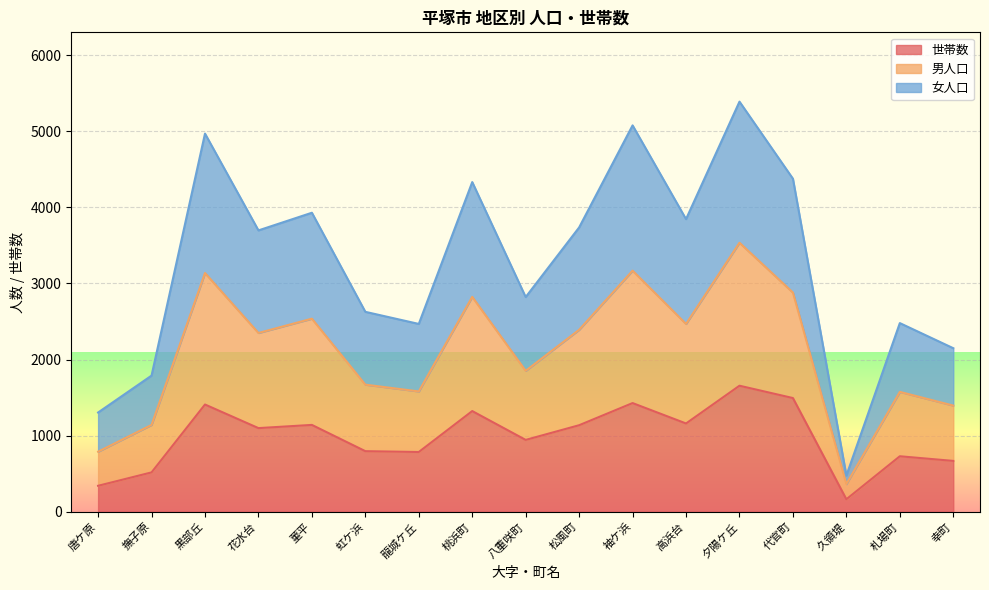

At how many categories does at least one series exceed 2217?

13